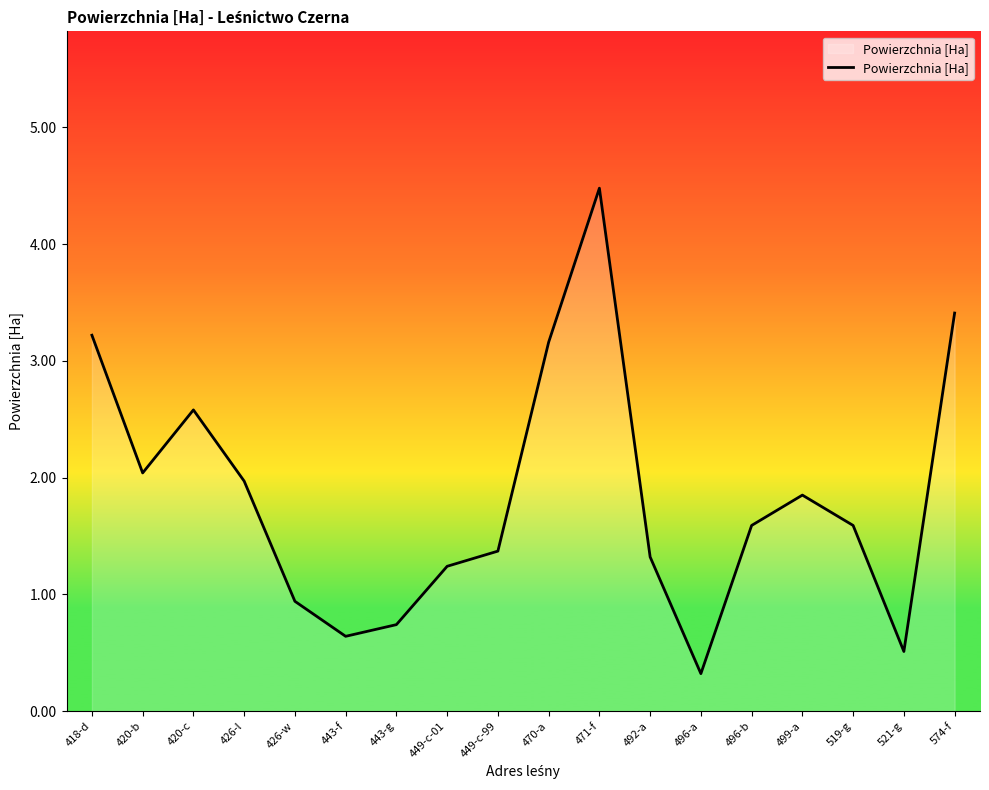

What is the difference between the values at 470-a and 443-g?

2.4